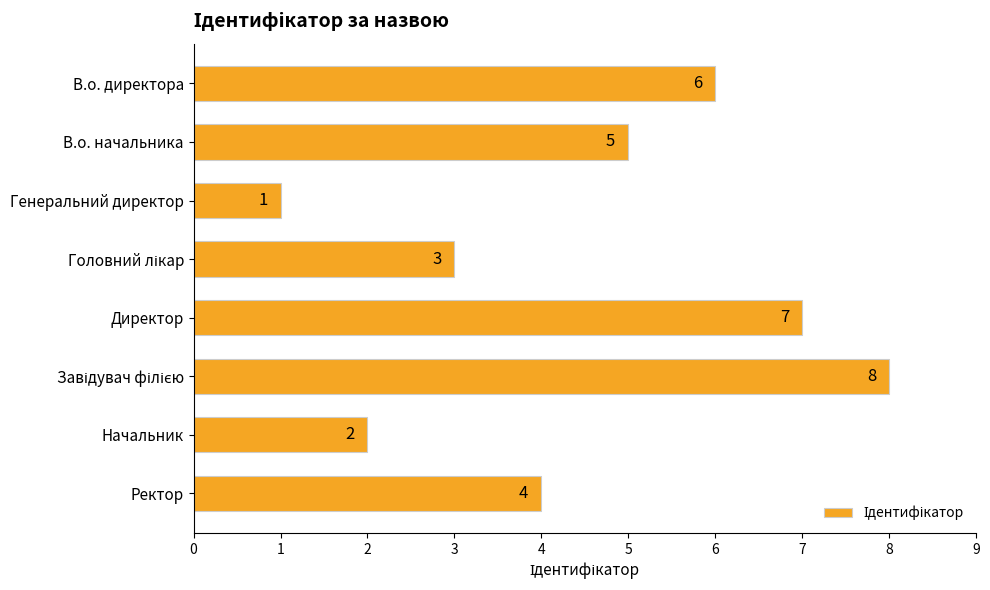

How many bars are there in total?

8